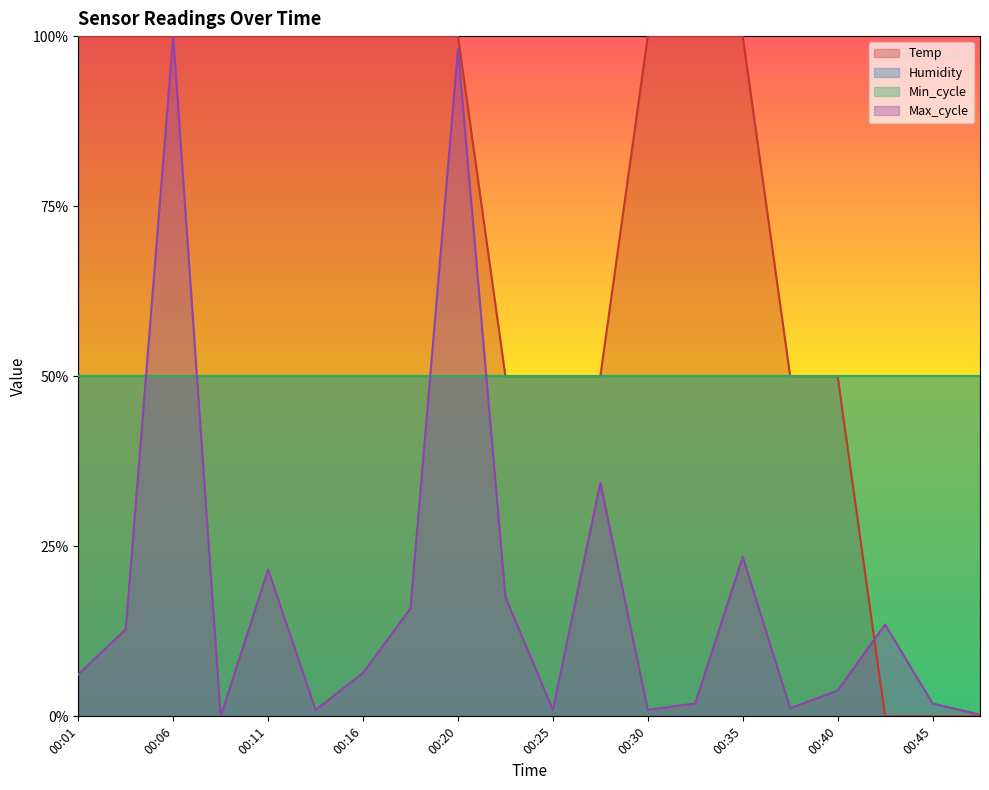

Where do Max_cycle and Temp first cross each other?

00:40 and 00:42